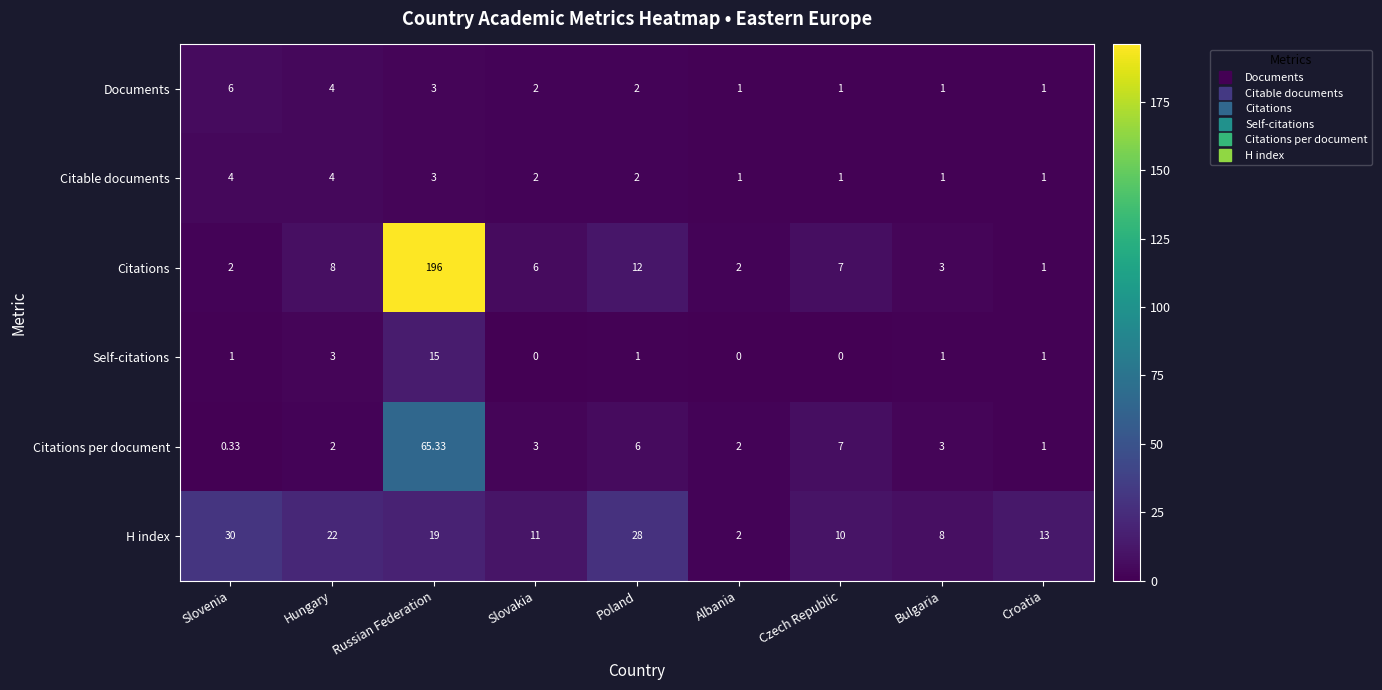

At which label does Citations per document first exceed 3?

Russian Federation